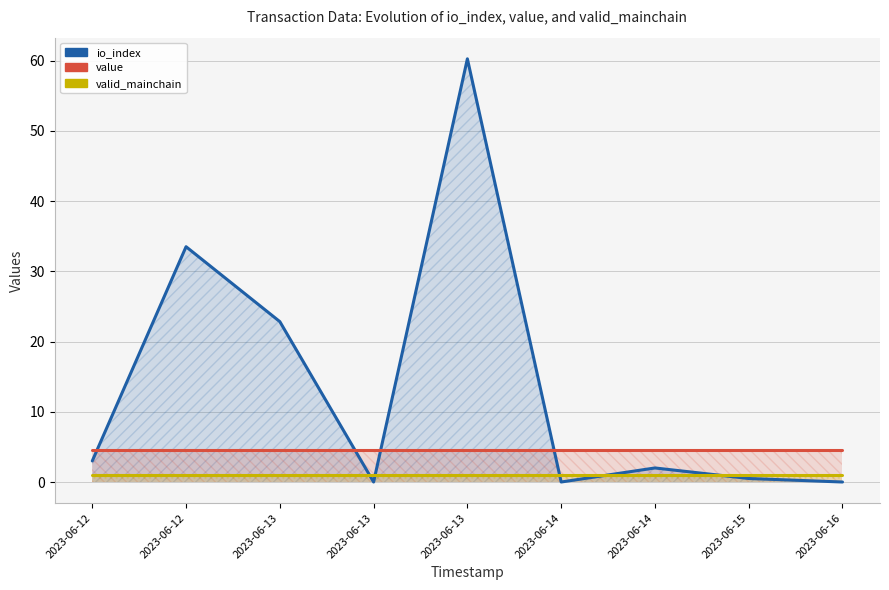

At which category does the chart reach its peak across all series?

2023-06-13